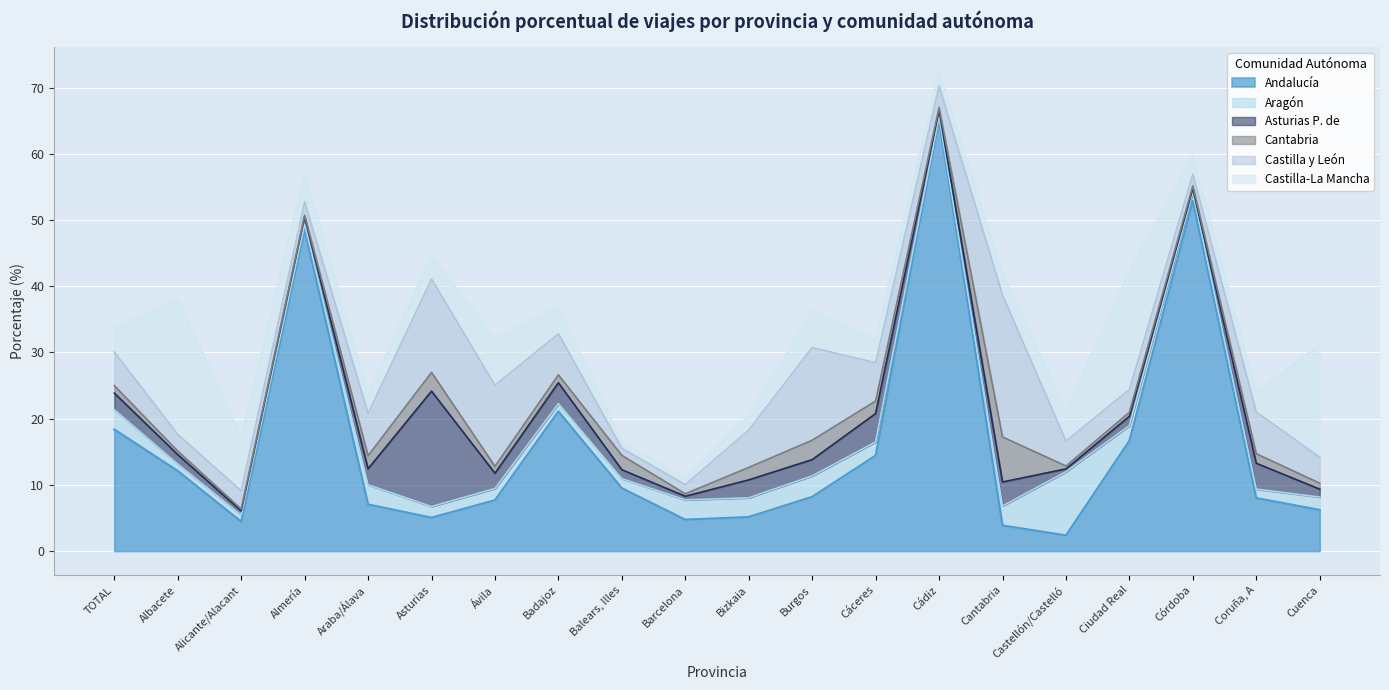

Which series has the largest total across all categories?

Andalucía